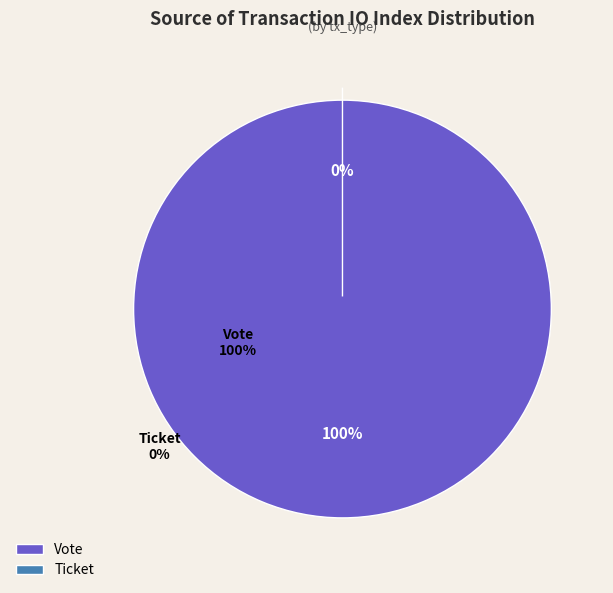

Which category has the smallest portion of the pie?

Ticket